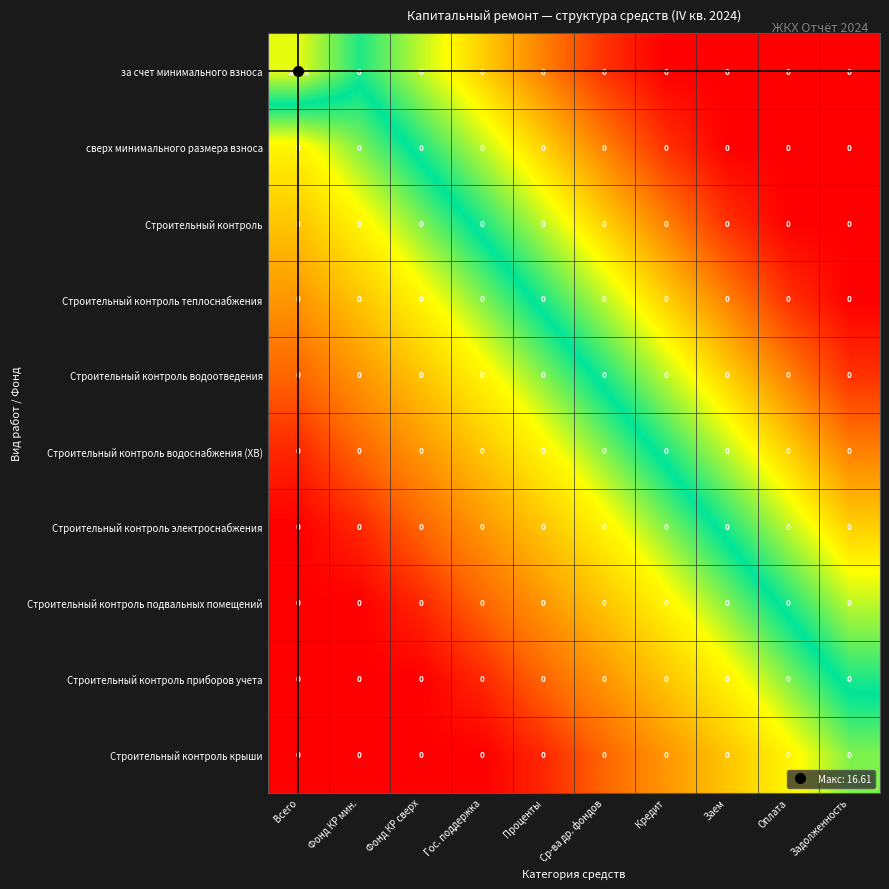

Which series has the largest range (max minus min)?

за счет минимального взноса